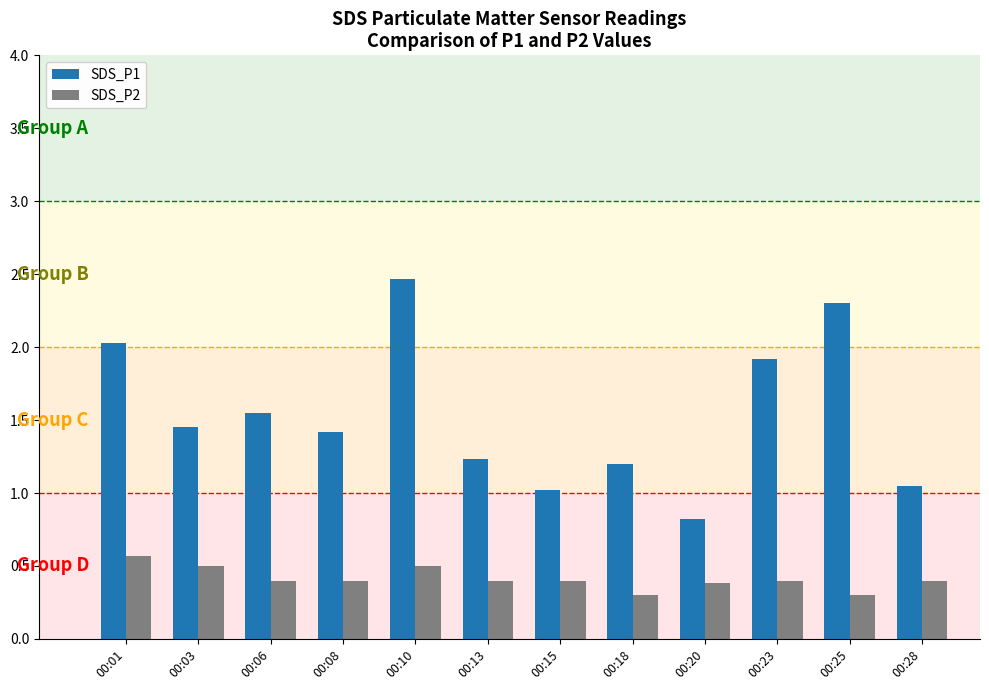

At which category is the sum across all series the highest?

00:10